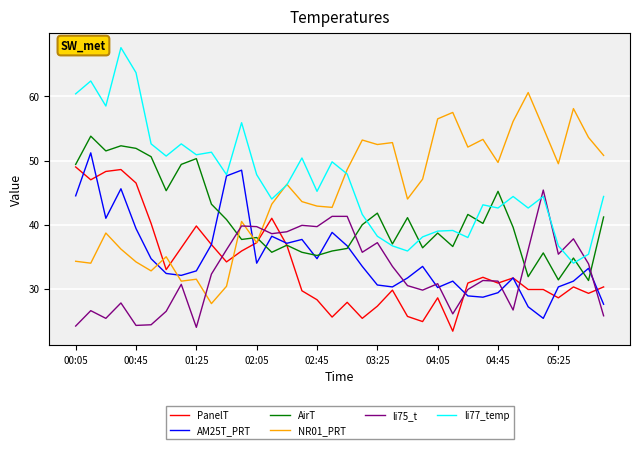

What is the maximum value for AirT?

53.8